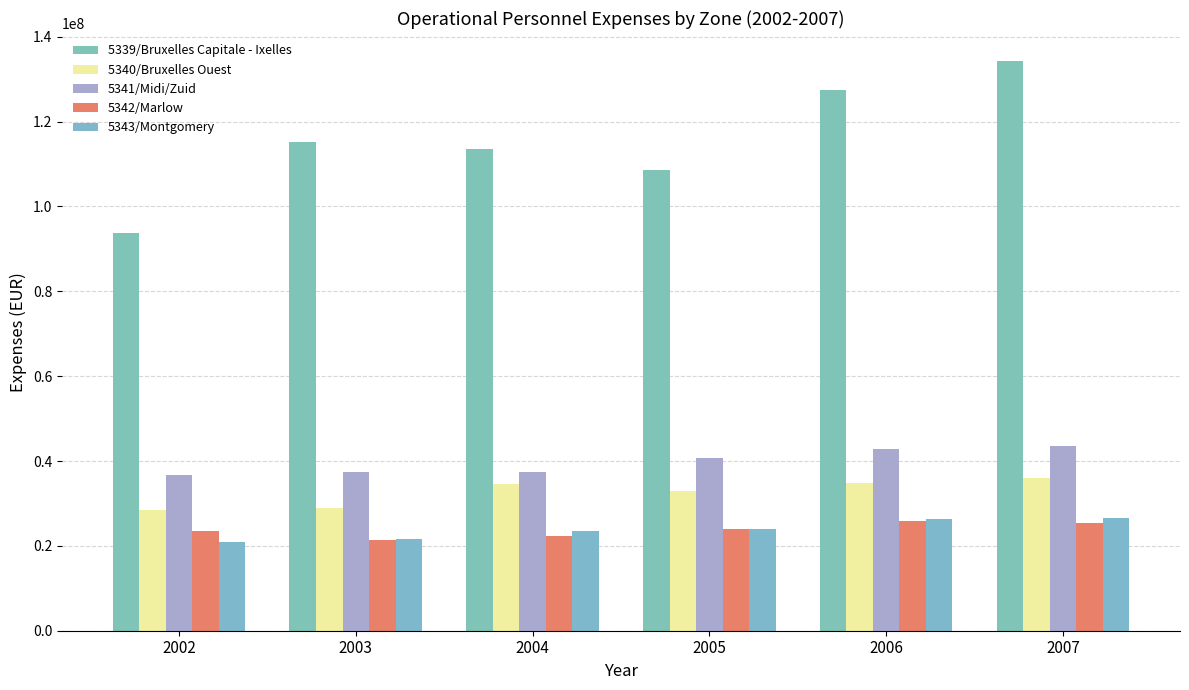

Rank the series at 2005 from highest to lowest value.

5339/Bruxelles Capitale - Ixelles, 5341/Midi/Zuid, 5340/Bruxelles Ouest, 5342/Marlow, 5343/Montgomery